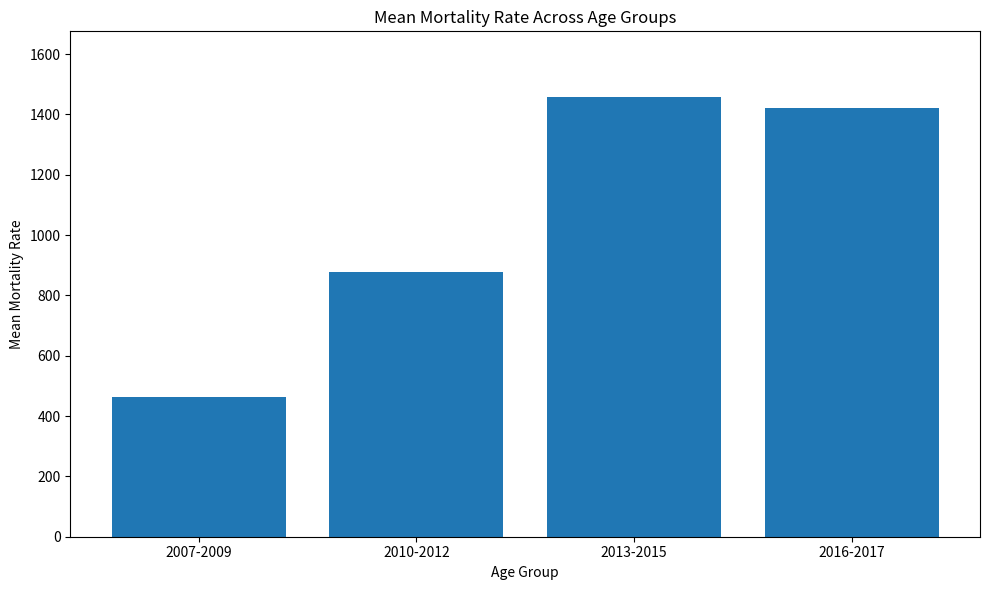

Is it true that the value at 2010-2012 is 878?

True